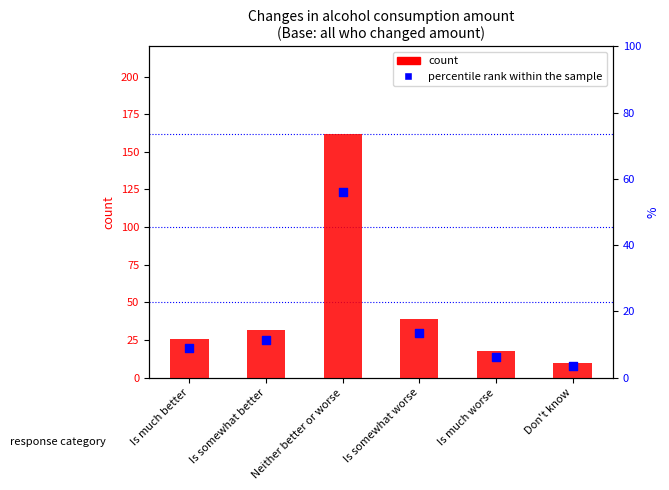

Which series has the largest total across all categories?

count